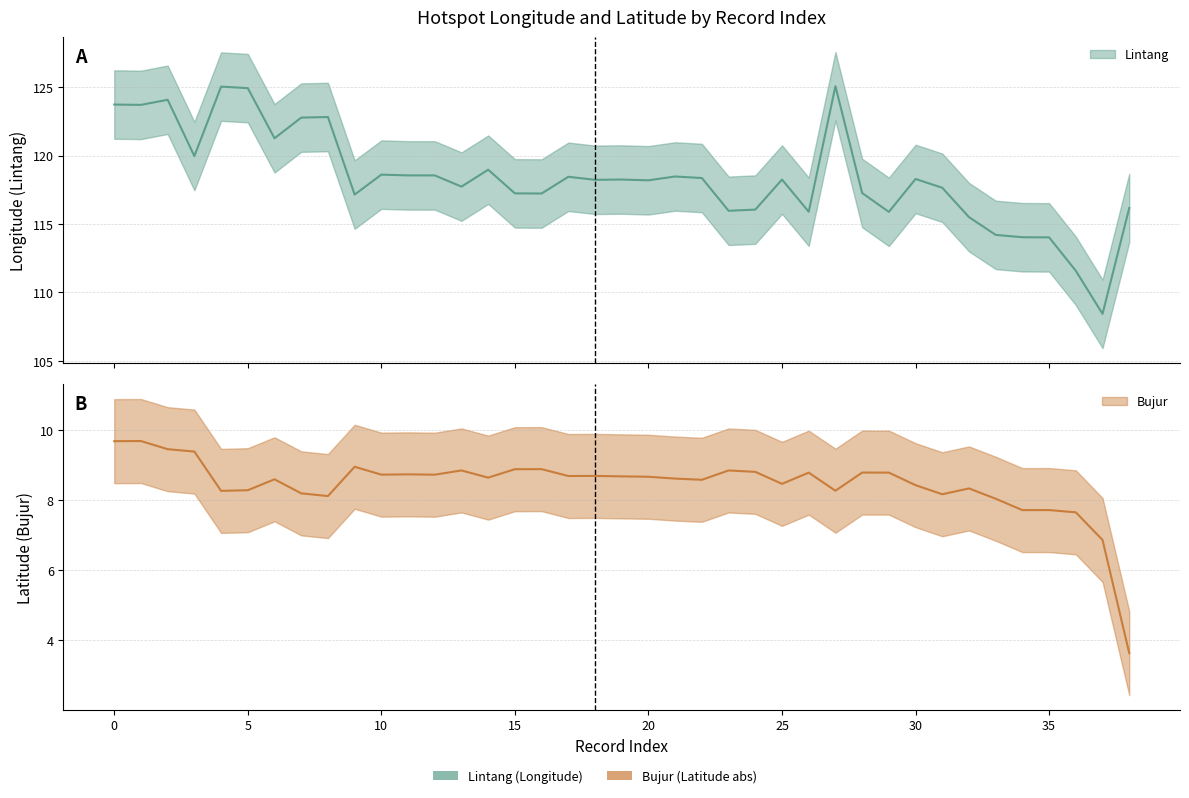

Rank the series by their maximum value, from highest to lowest.

Lintang, Bujur